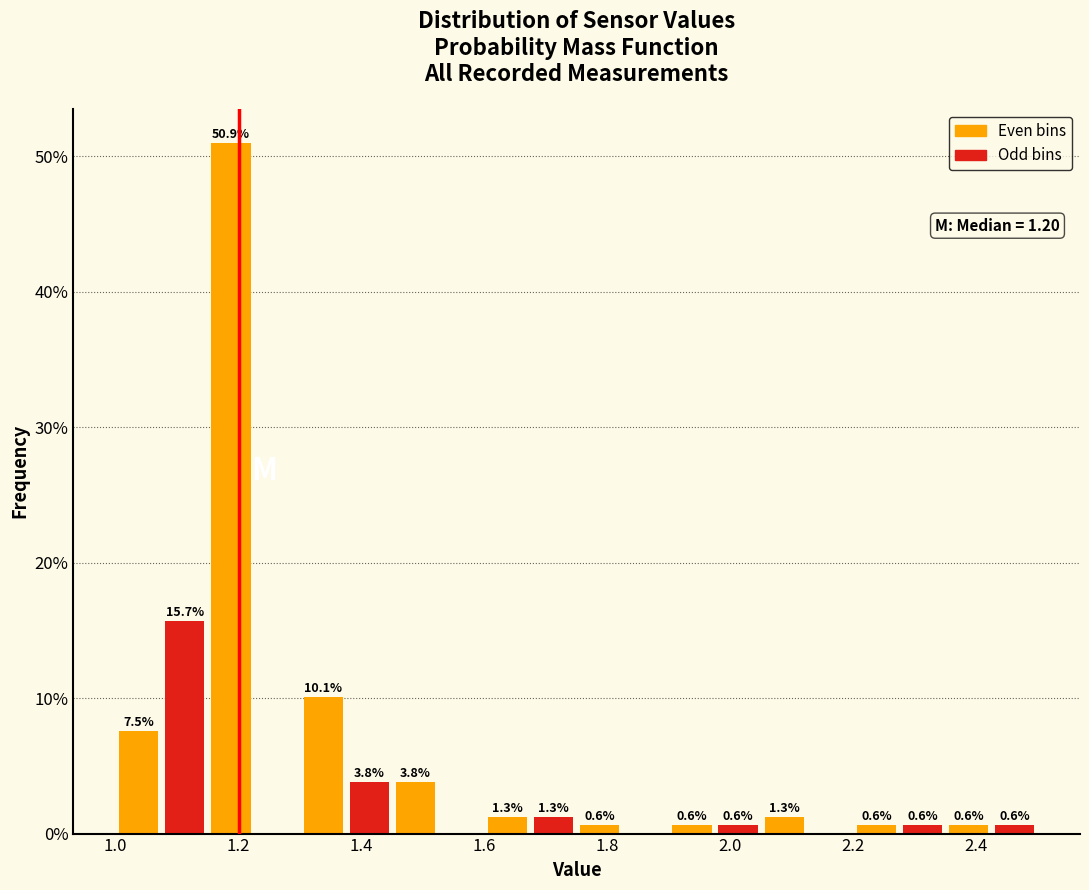

Around what value on the x-axis is the tallest bar? Give the approximate position of its centre, as read against the axis.

1.18